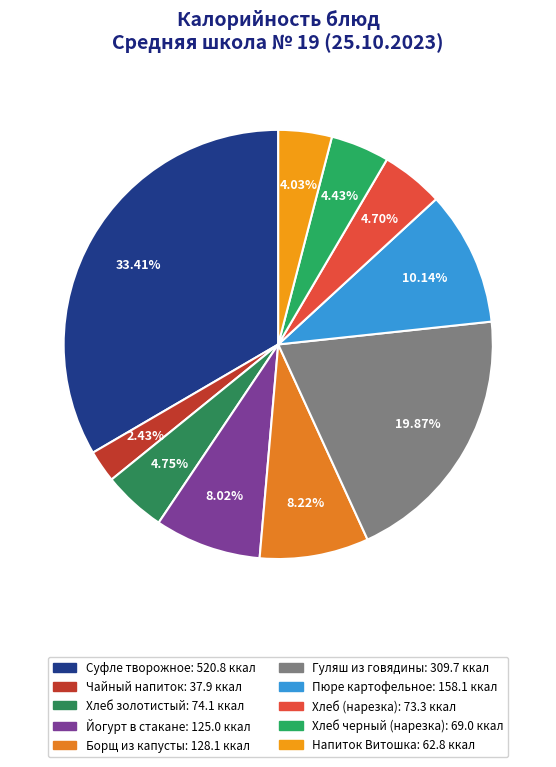

To the nearest percent, what is the difference between the Хлеб черный (нарезка) and Гуляш из говядины slice percentages?

15%